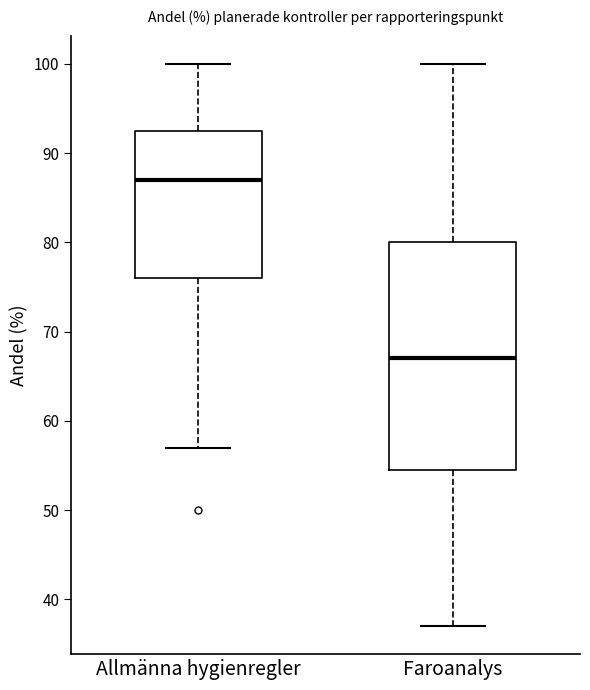

Where is the lower edge of the box for Allmänna hygienregler on the y-axis? The values are not printed on the chart, so give them approximately, as read against the axis.

76